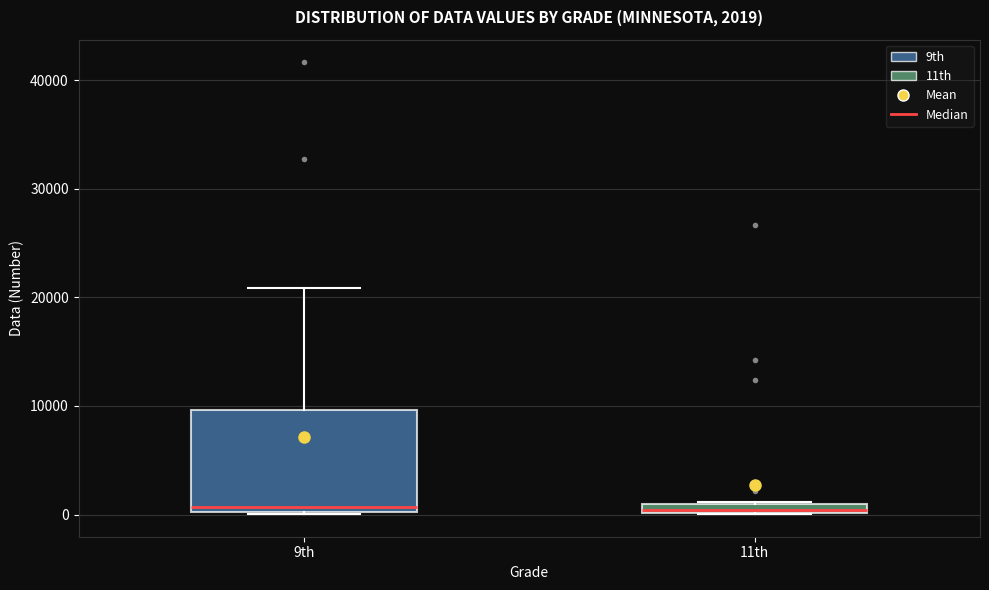

Comparing the boxes themselves (not the whiskers), which one is the tallest?

9th